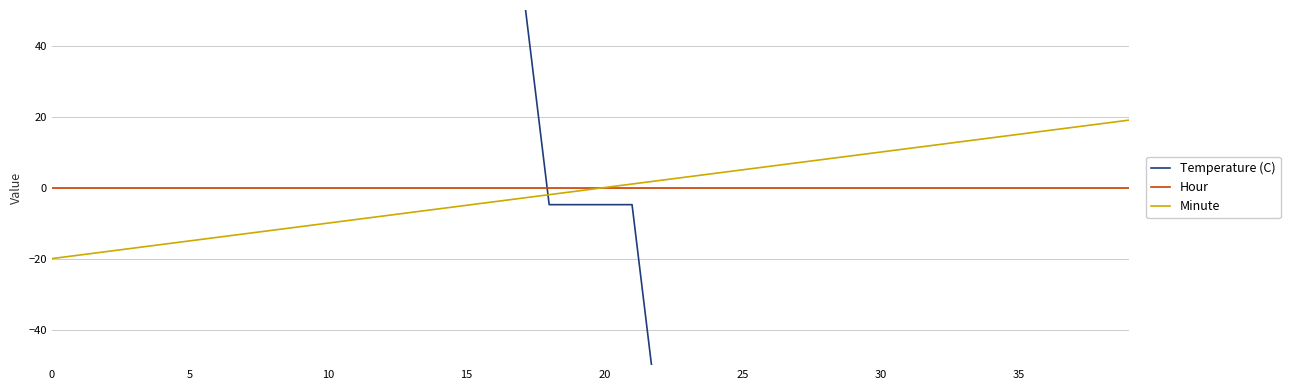

What is the difference between the maximum and minimum values in the Temperature (C) series?

641.5